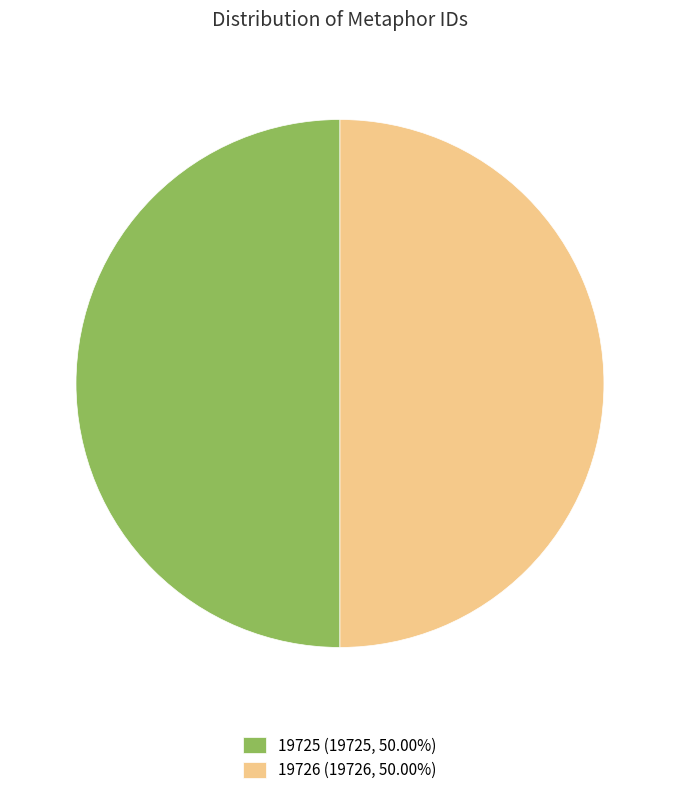

Combined, do 19725 (19725, 50.00%) and 19726 (19726, 50.00%) account for over 50%?

Yes